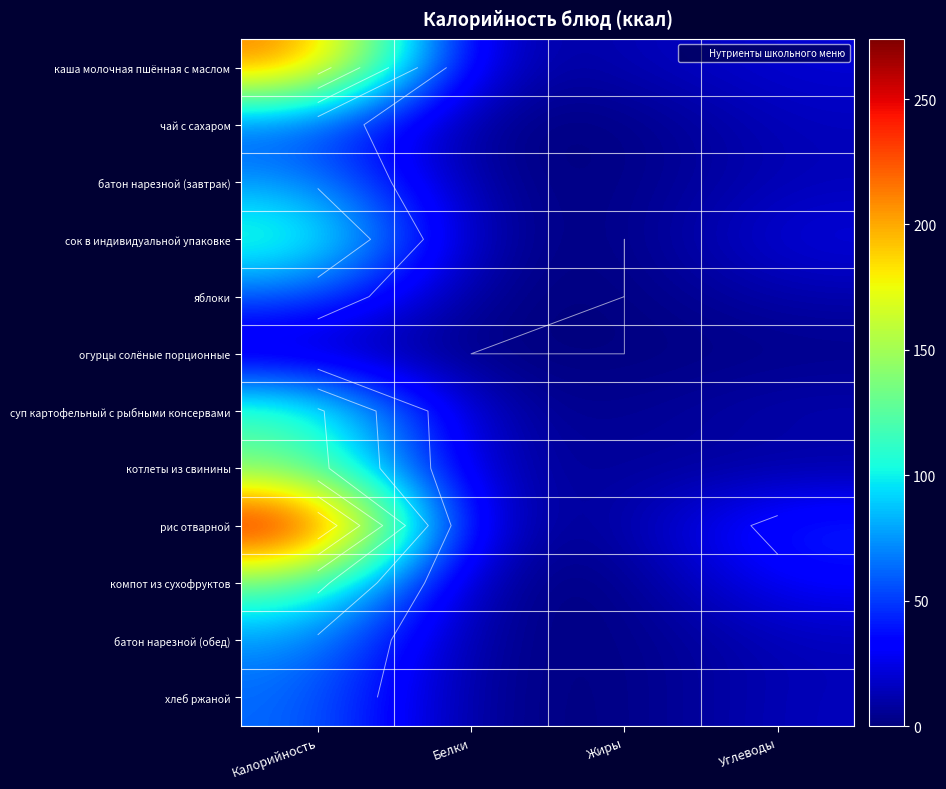

Rank the series at Белки from highest to lowest value.

котлеты из свинины, суп картофельный с рыбными консервами, каша молочная пшённая с маслом, рис отварной, сок в индивидуальной упаковке, батон нарезной (завтрак), батон нарезной (обед), хлеб ржаной, компот из сухофруктов, яблоки, чай с сахаром, огурцы солёные порционные